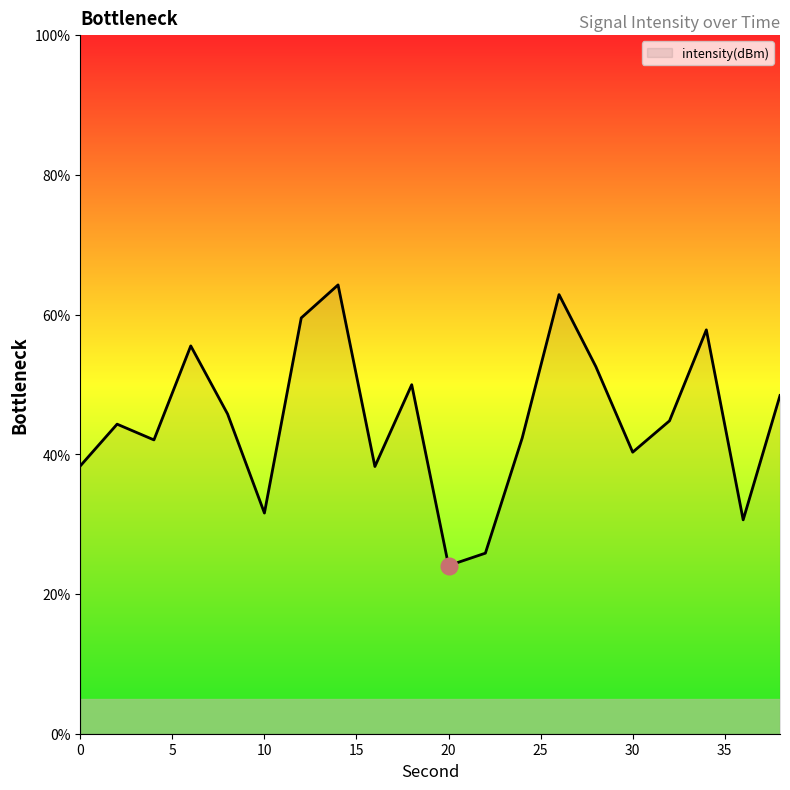

What is the minimum value shown in the chart?

24.1